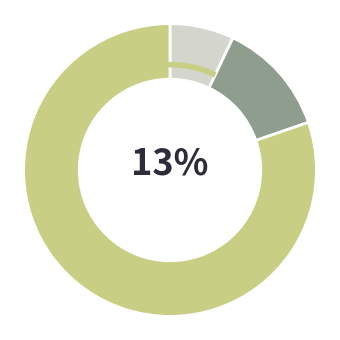

True or false: Net Profit Margin accounts for 7% of the total.

True